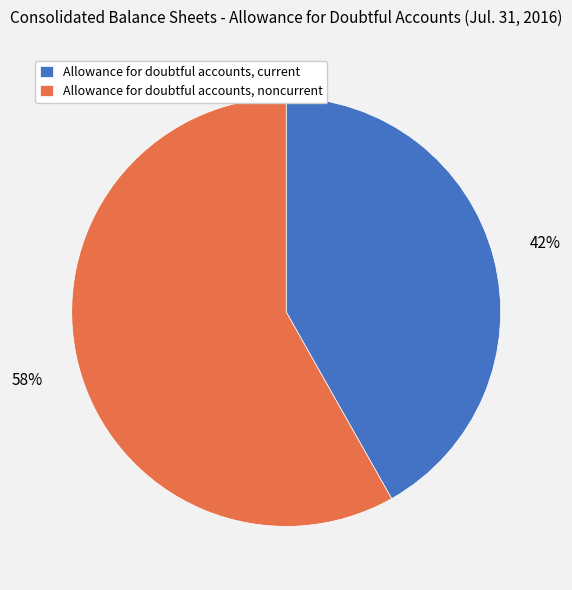

True or false: Allowance for doubtful accounts, noncurrent accounts for 52% of the total.

False